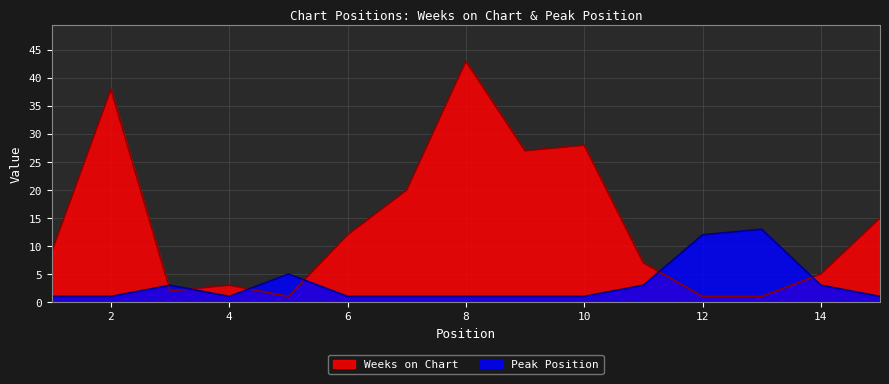

In Peak Position, how many points are higher than both neighbors (excluding endpoints)?

3